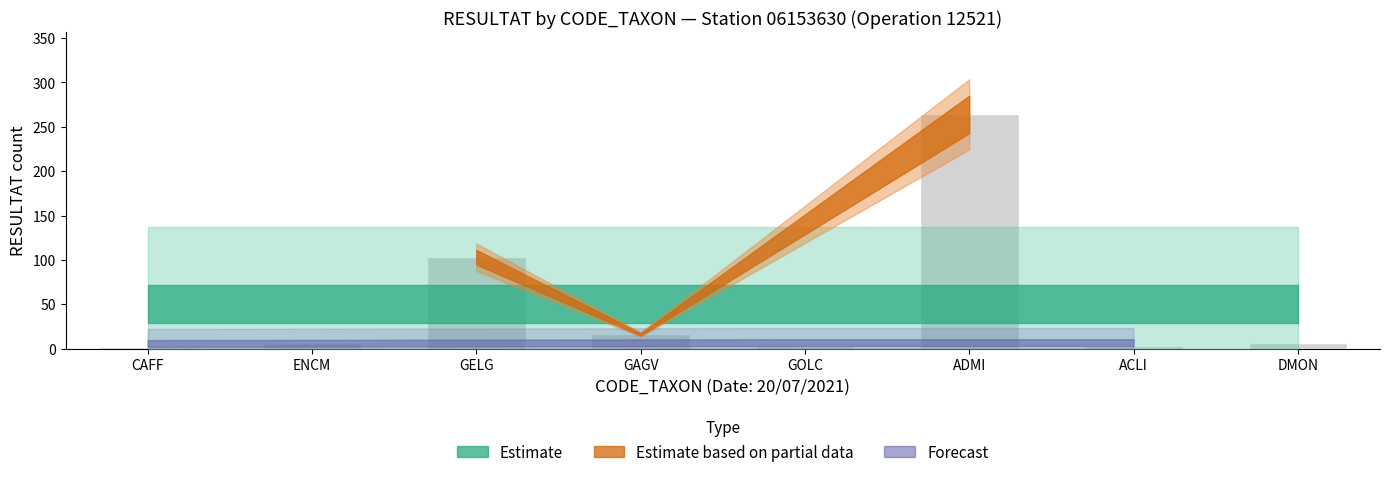

What position from the left is GELG?

3